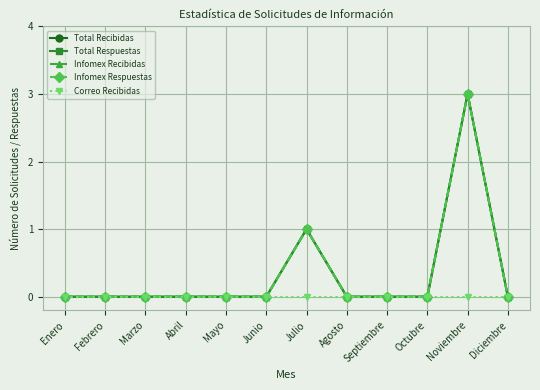

What is the label of the 5th point from the left?

Mayo